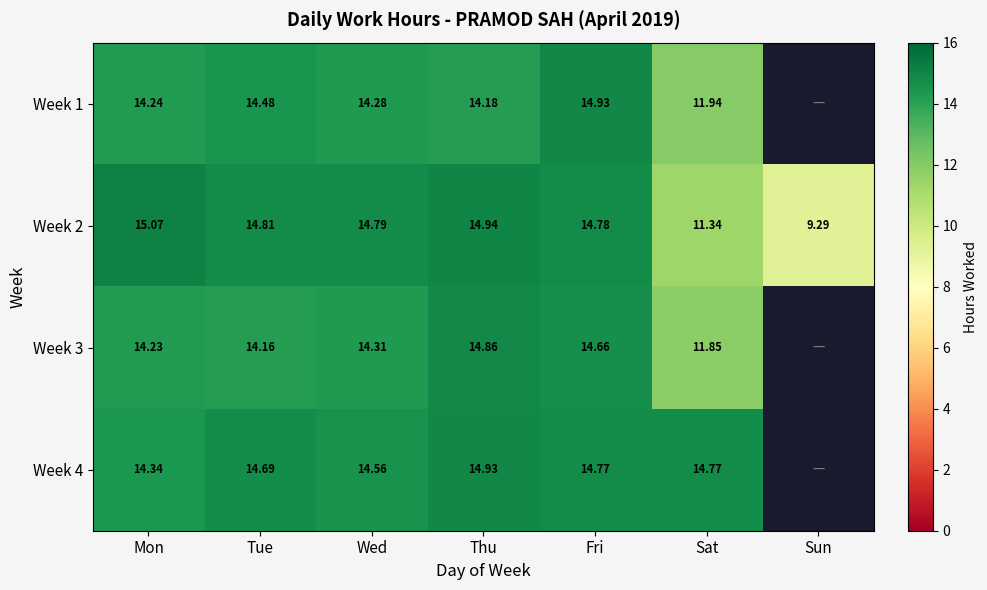

Where is Week 2 nearest to the value 12?

Sat